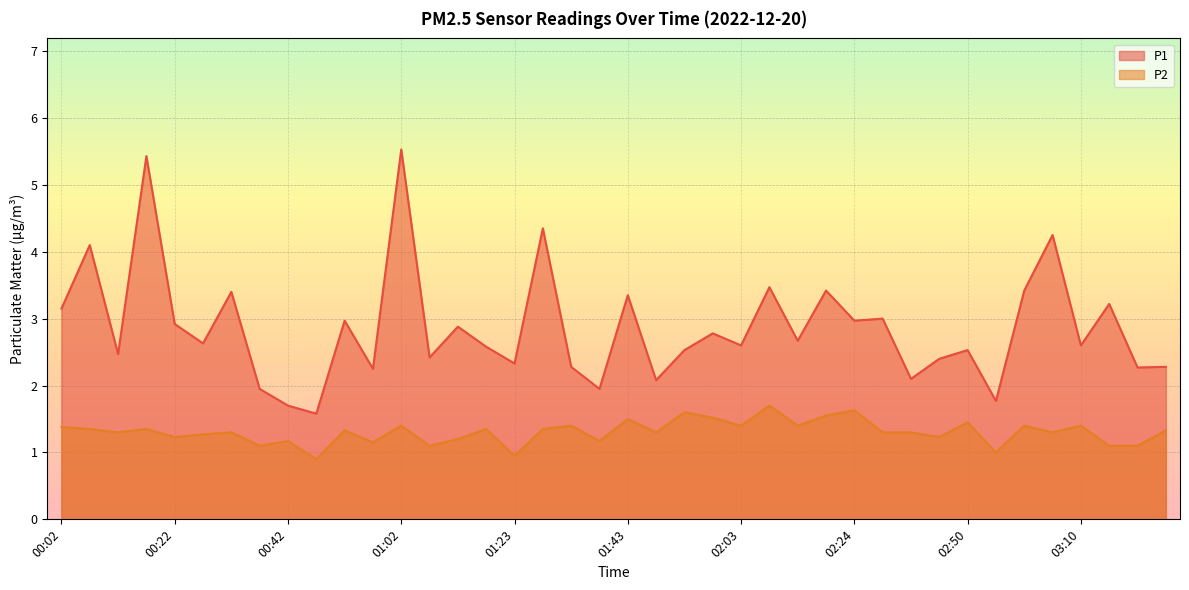

True or false: P2 has a value of 1.4 at 02:03.

True